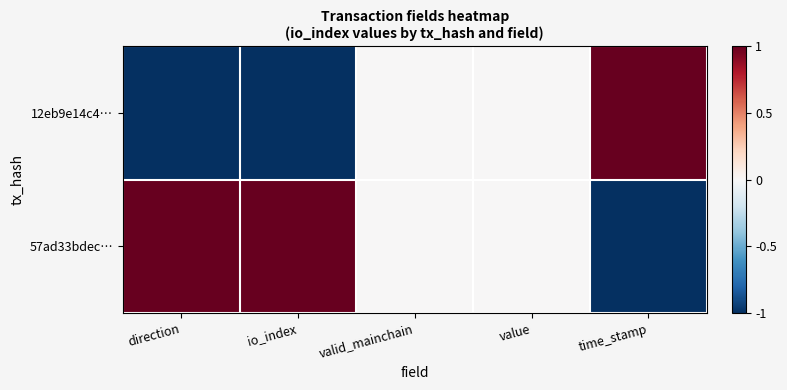

Rank the series at direction from lowest to highest value.

12eb9e14c4…, 57ad33bdec…